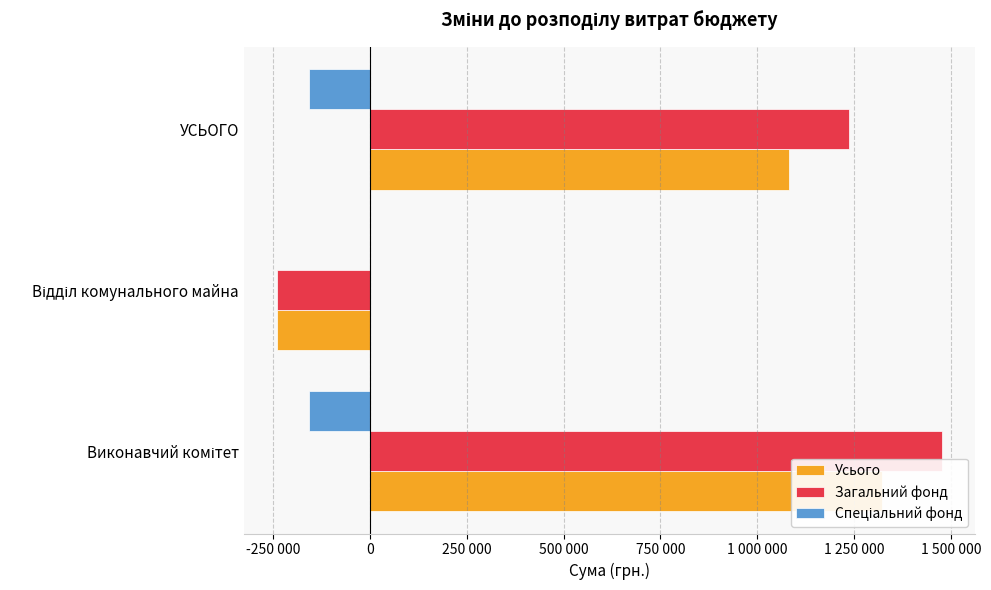

At Відділ комунального майна, list the series in order from smallest to largest.

Усього, Загальний фонд, Спеціальний фонд